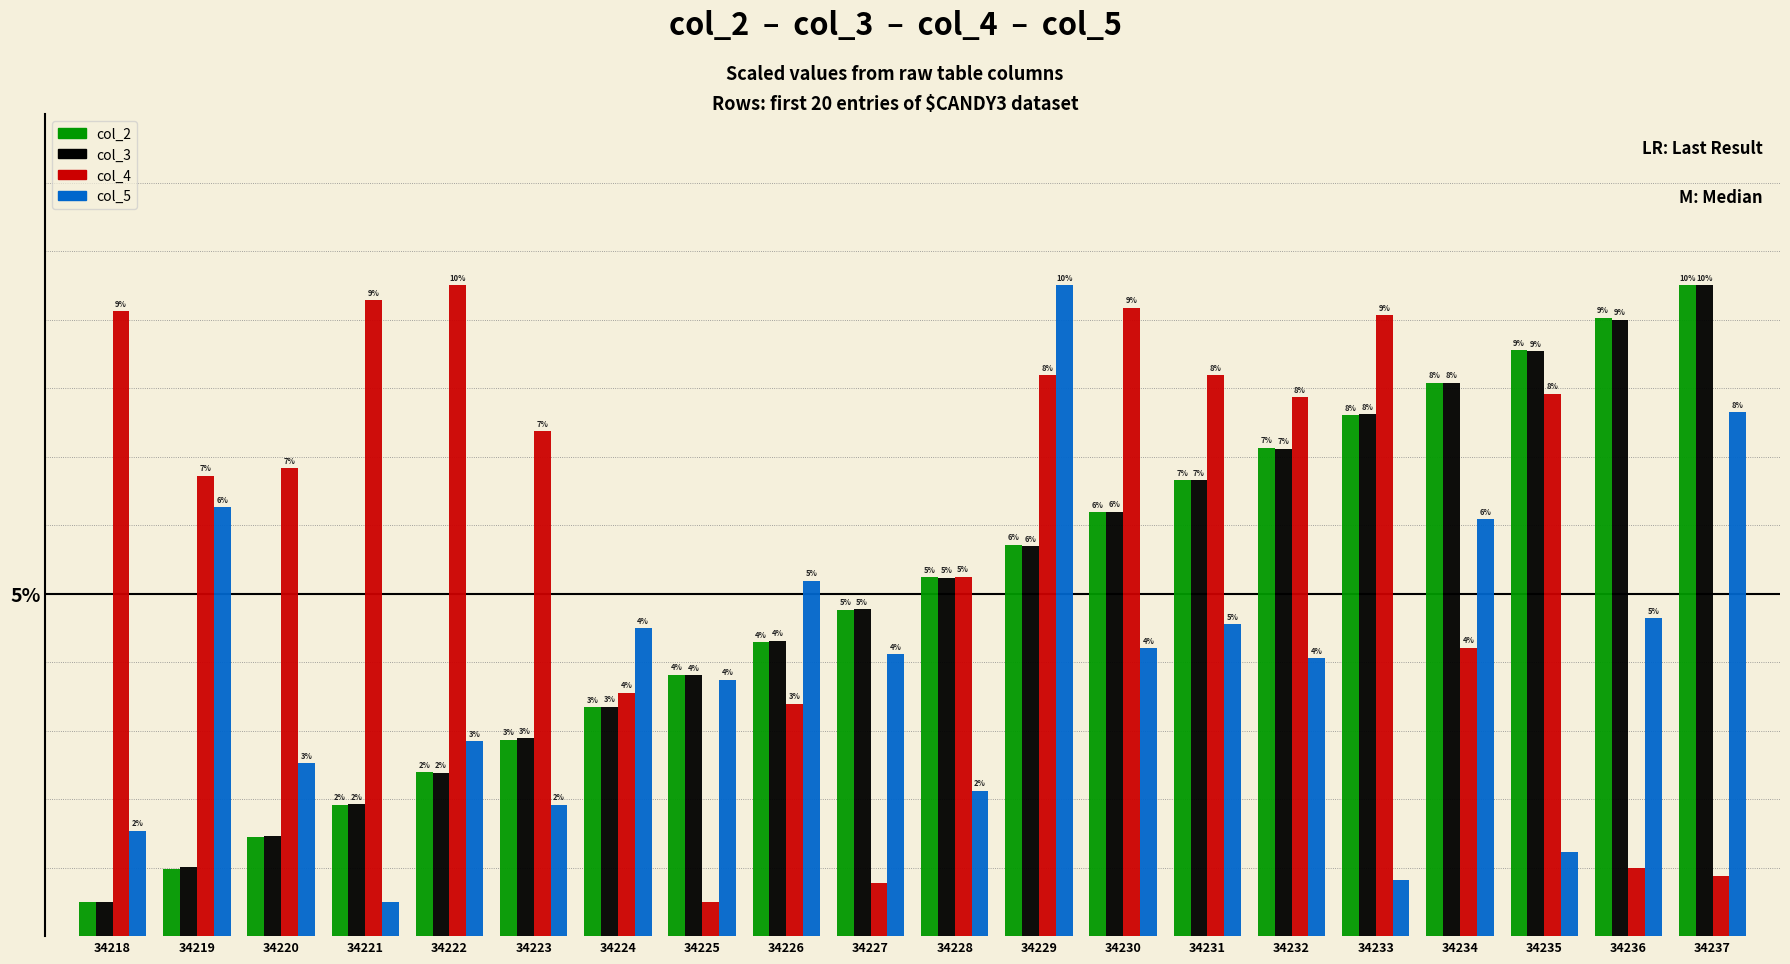

What are all the series names shown in the legend?

col_2, col_3, col_4, col_5